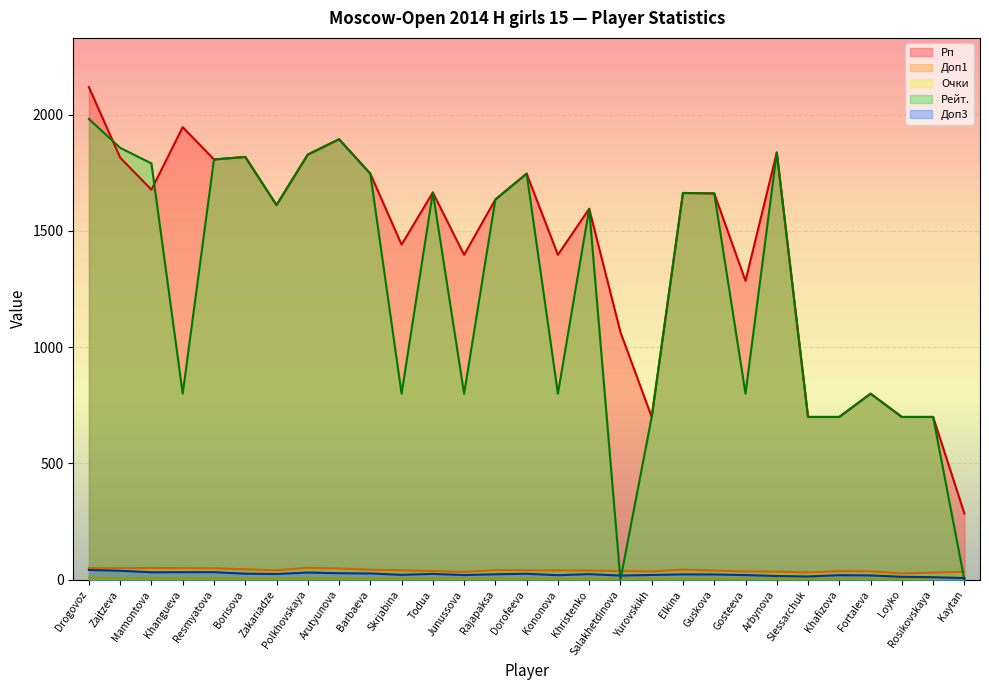

Which series has the largest range (max minus min)?

Рейт.